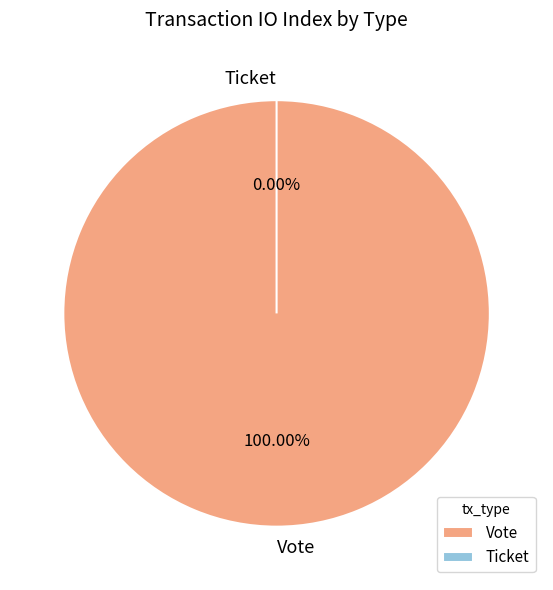

Does any single category account for the majority?

Yes